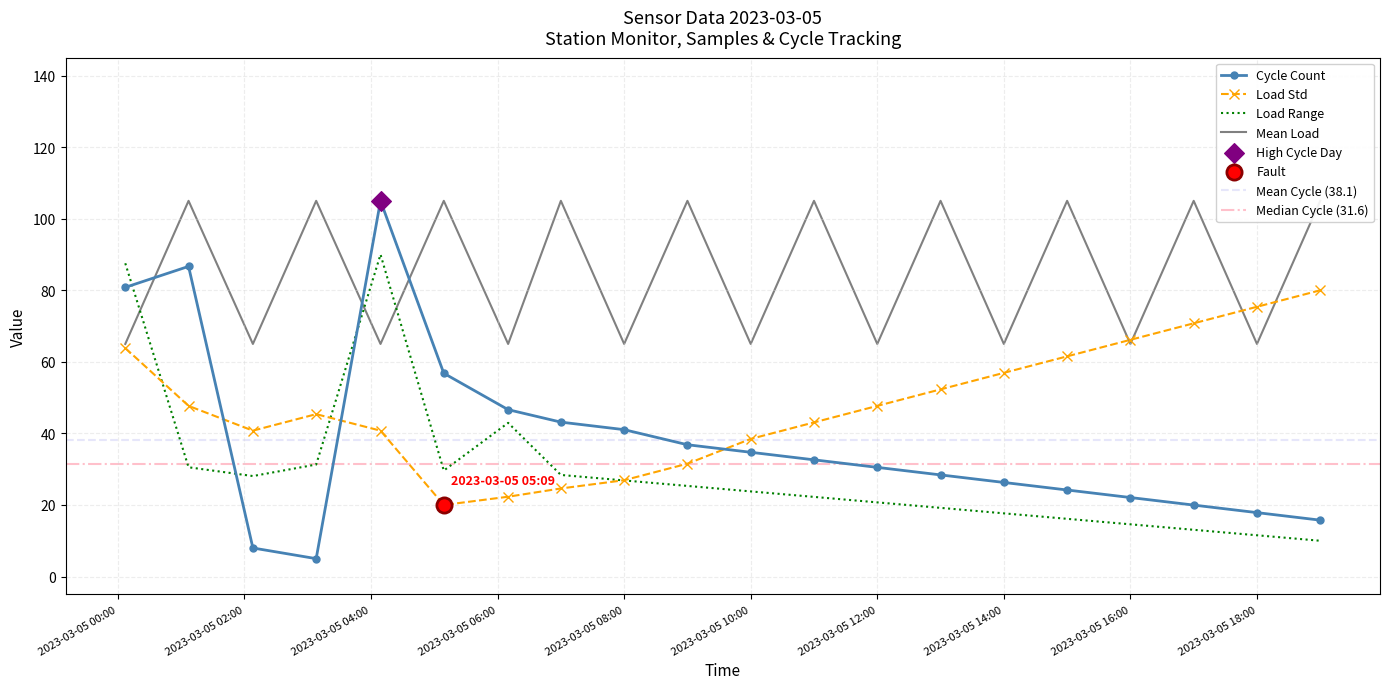

What is the minimum value for Load Range?

10.0